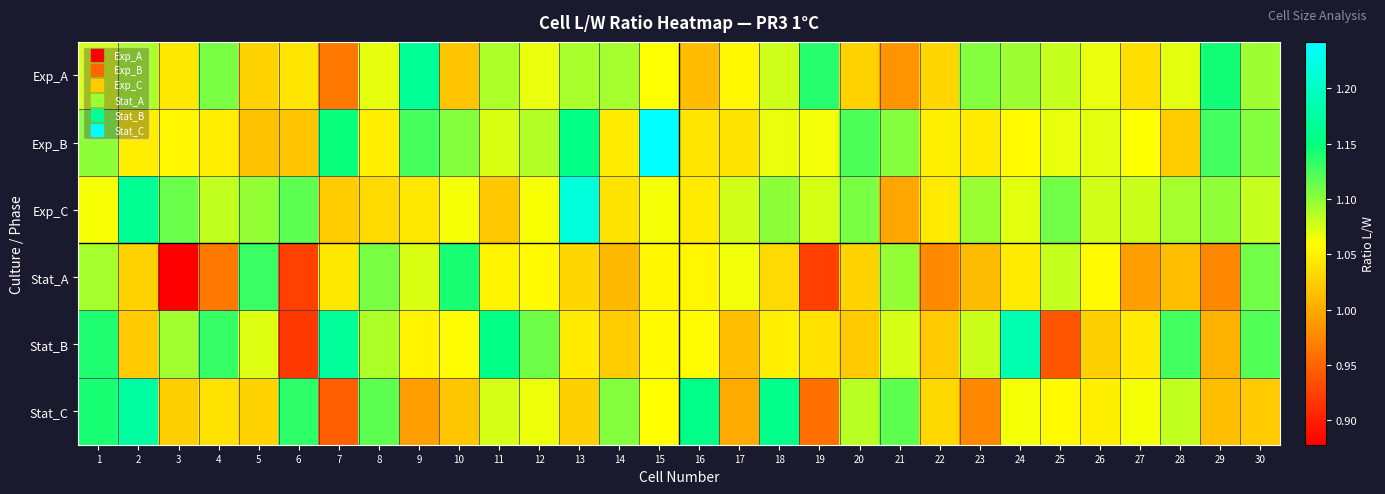

Rank the series at 11 from lowest to highest value.

Exp_C, Stat_A, Exp_B, Stat_C, Exp_A, Stat_B